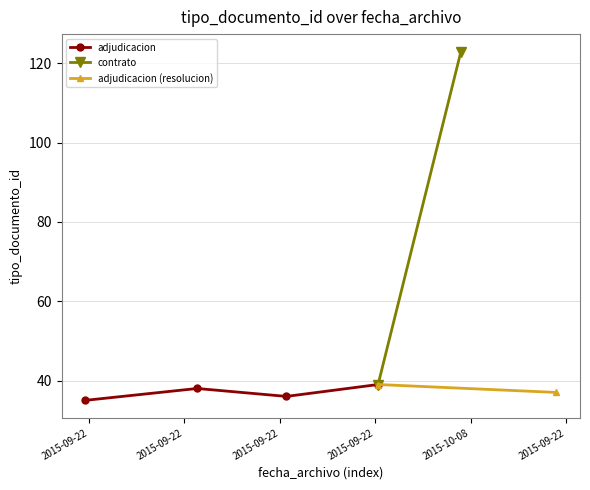

The chart shows a value of 18 at 2015-09-22 08:01:46. True or false?

False